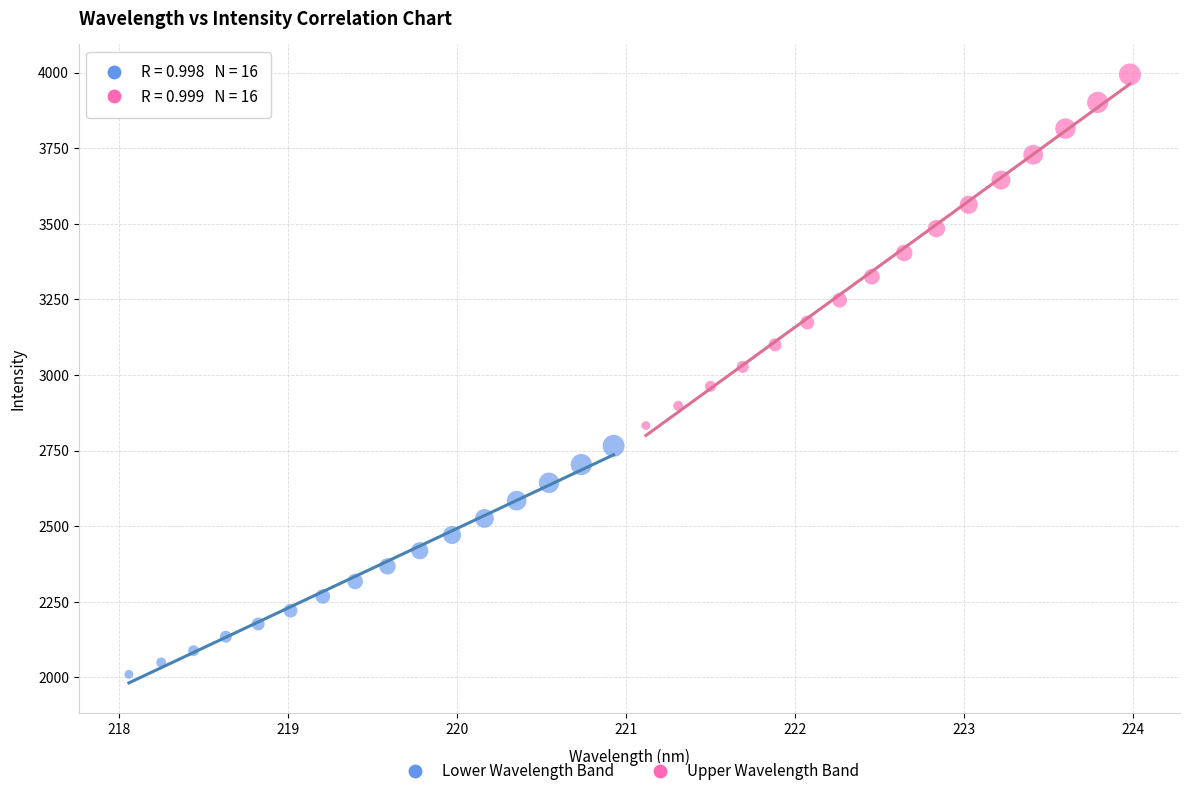

Which series reaches the maximum Y coordinate?

Upper Wavelength Band